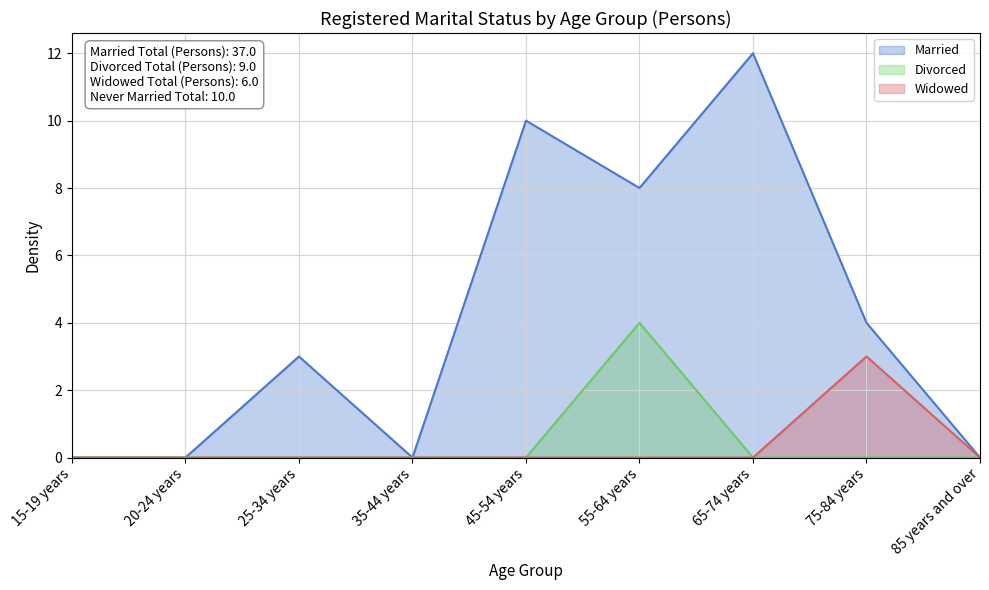

Does the chart display data point markers on the line(s)?

No